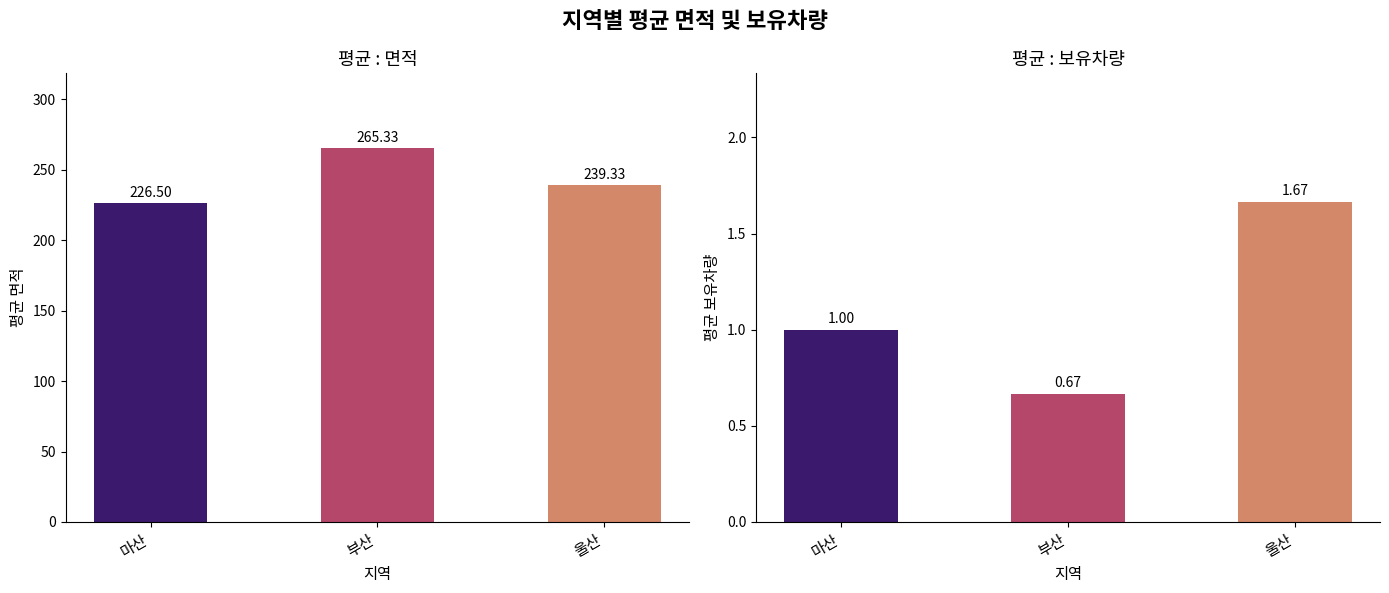

Reading left to right, what are all the values shown in this chart?

평균 : 면적: 226.5	265.3	239.3
평균 : 보유차량: 1.0	0.7	1.7